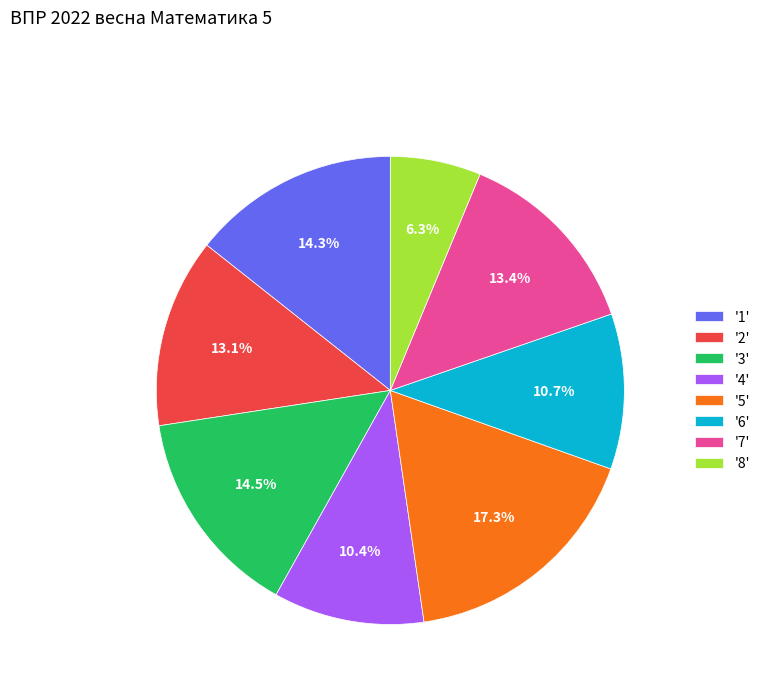

Approximately how many times larger is the value at '1' compared to '4'?

1.4